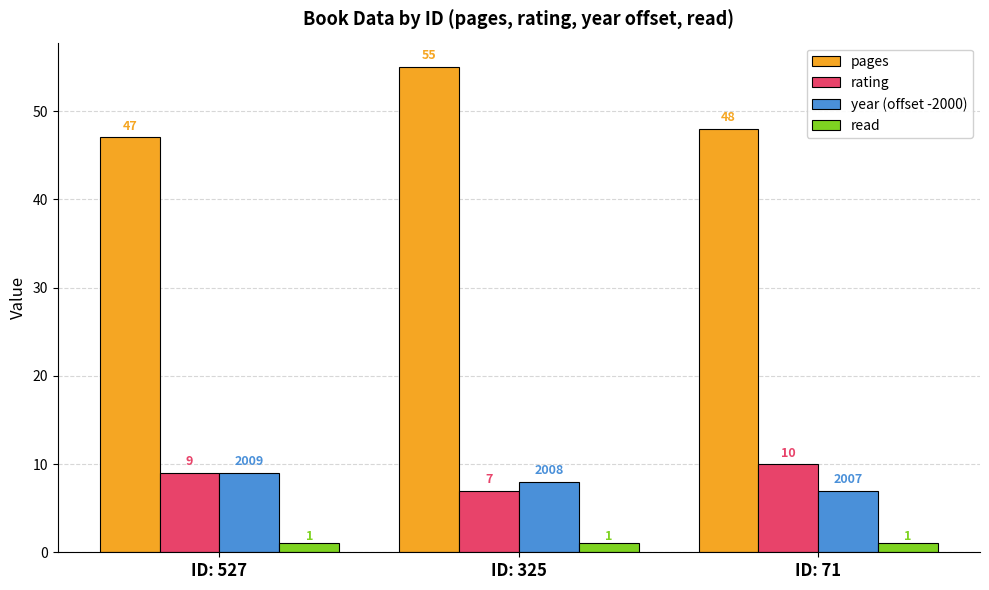

What is the difference between the maximum and minimum values in the pages series?

8